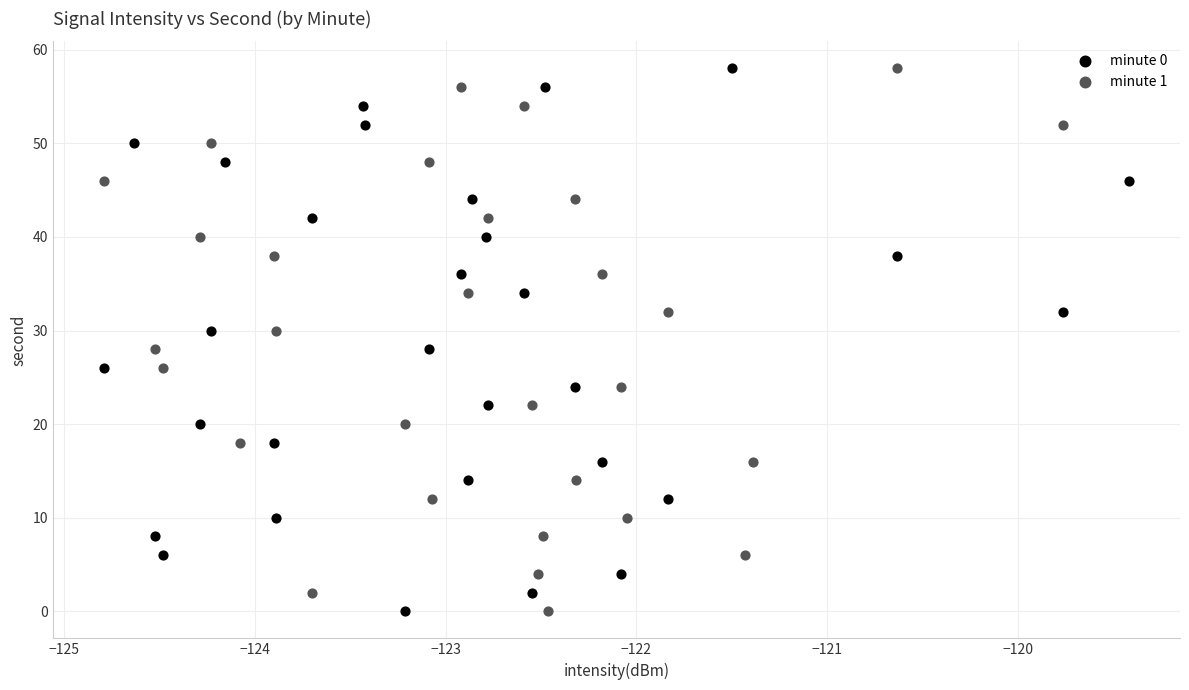

What are all the series names shown in the legend?

minute 0, minute 1